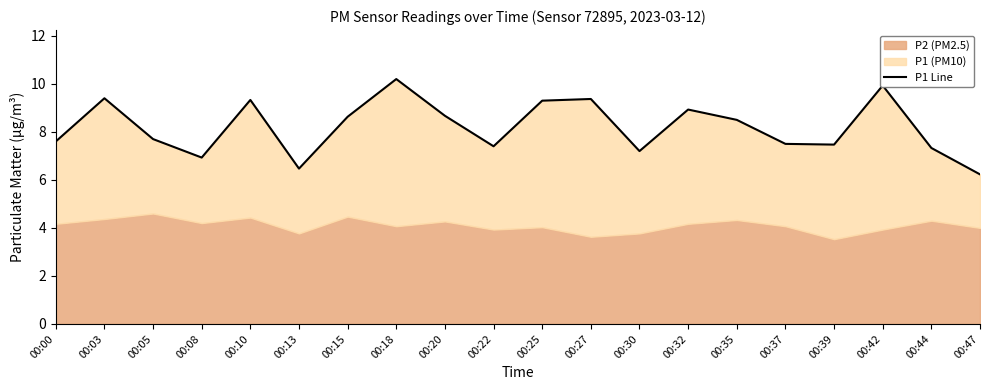

Reading right to left, list all the values displayed in this chart.

00:47=6.2	00:44=7.3	00:42=9.9	00:39=7.5	00:37=7.5	00:35=8.5	00:32=8.9	00:30=7.2	00:27=9.4	00:25=9.3	00:22=7.4	00:20=8.7	00:18=10.2	00:15=8.6	00:13=6.5	00:10=9.3	00:08=6.9	00:05=7.7	00:03=9.4	00:00=7.6